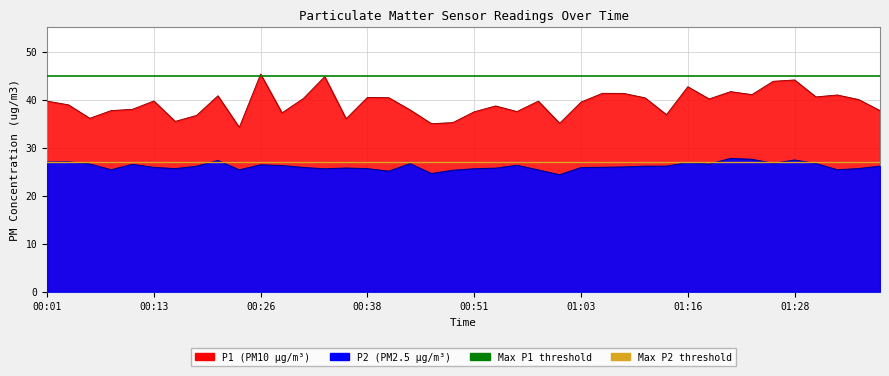

Where is Max P1 threshold nearest to the value 45?

00:01